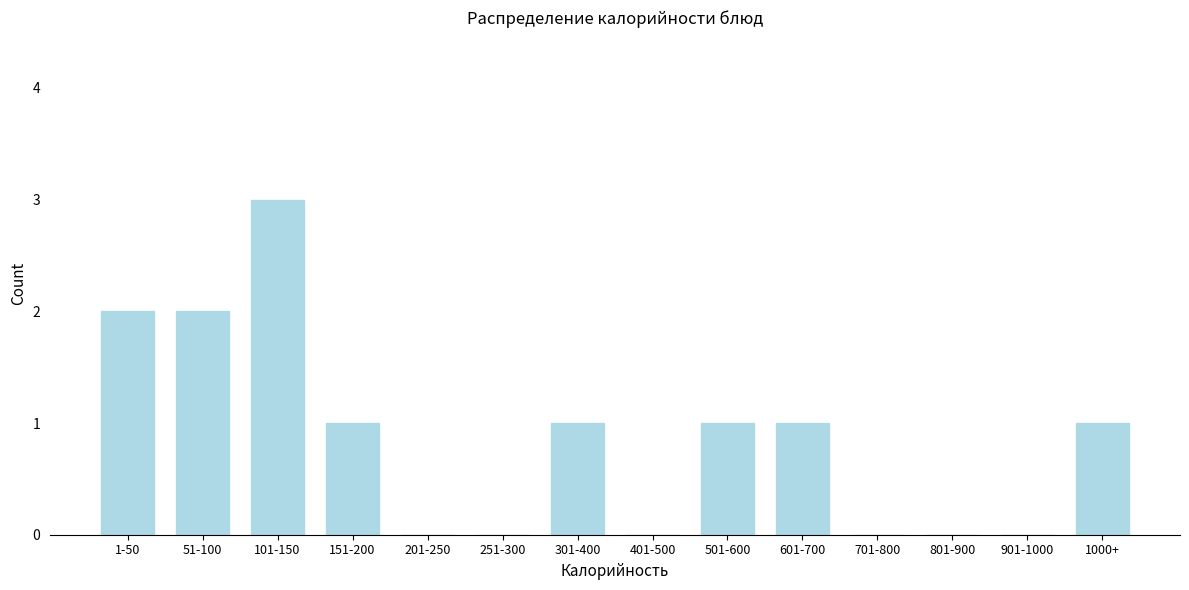

Reading left to right, what are all the values shown in this chart?

1-50=2	51-100=2	101-150=3	151-200=1	201-250=0	251-300=0	301-400=1	401-500=0	501-600=1	601-700=1	701-800=0	801-900=0	901-1000=0	1000+=1